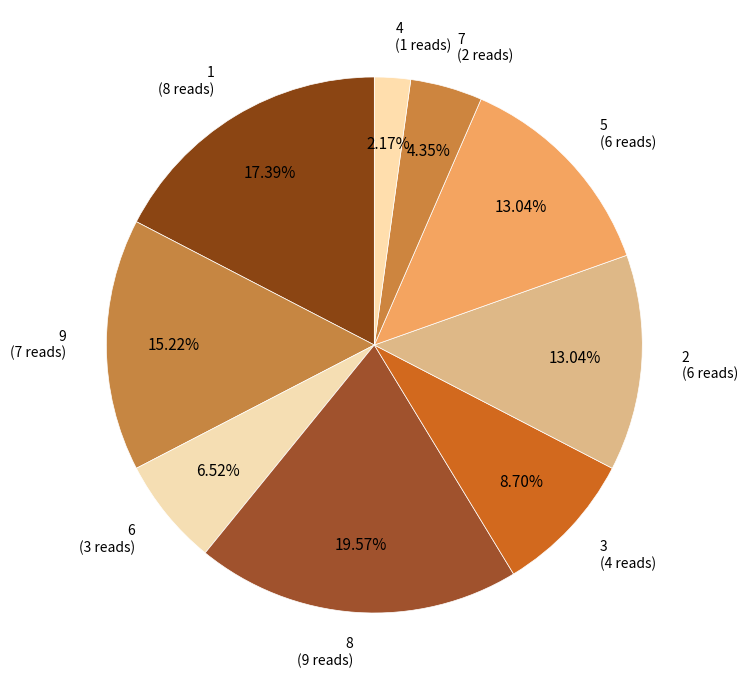

How many slices are in this pie chart?

9